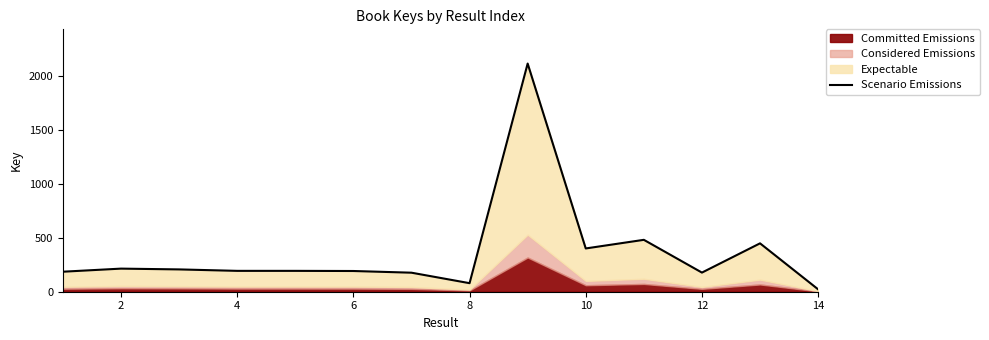

True or false: the data has more than 1 interior local peaks.

True